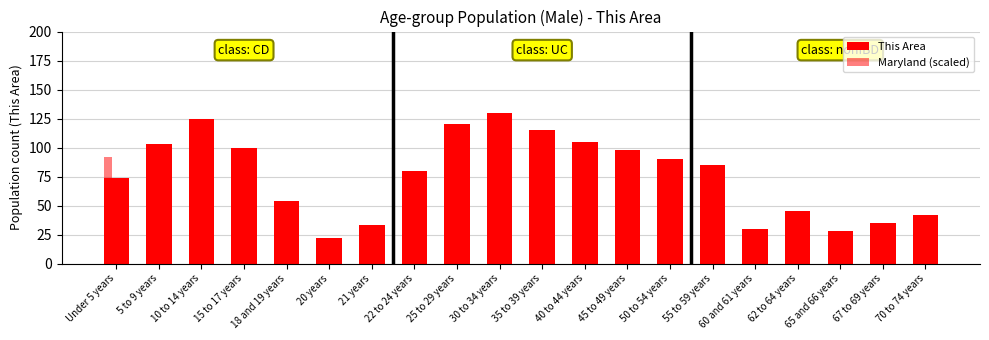

What position from the left is 40 to 44 years?

12